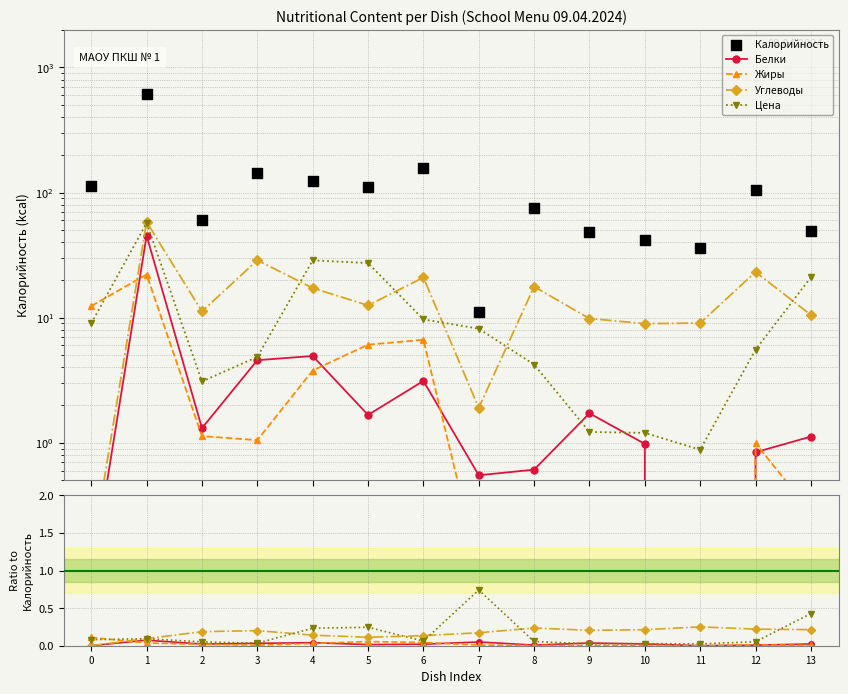

At how many categories does at least one series exceed 256?

1